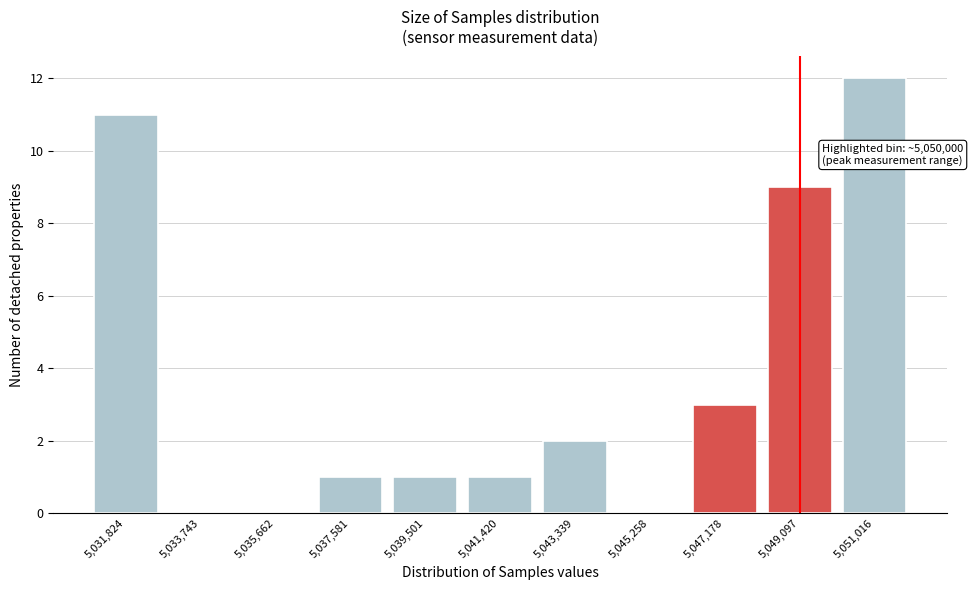

Reading left to right, extract all data points from this chart.

5,031,824=11	5,033,743=0	5,035,662=0	5,037,581=1	5,039,501=1	5,041,420=1	5,043,339=2	5,045,258=0	5,047,178=3	5,049,097=9	5,051,016=12